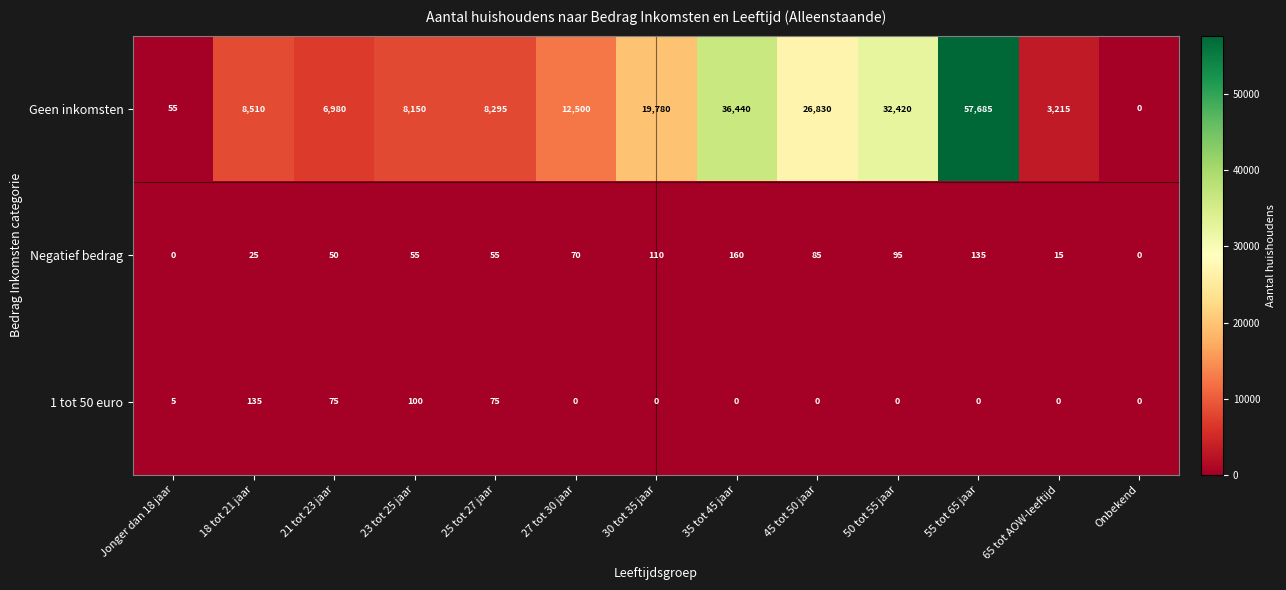

What is the highest value of the 1 tot 50 euro series?

135